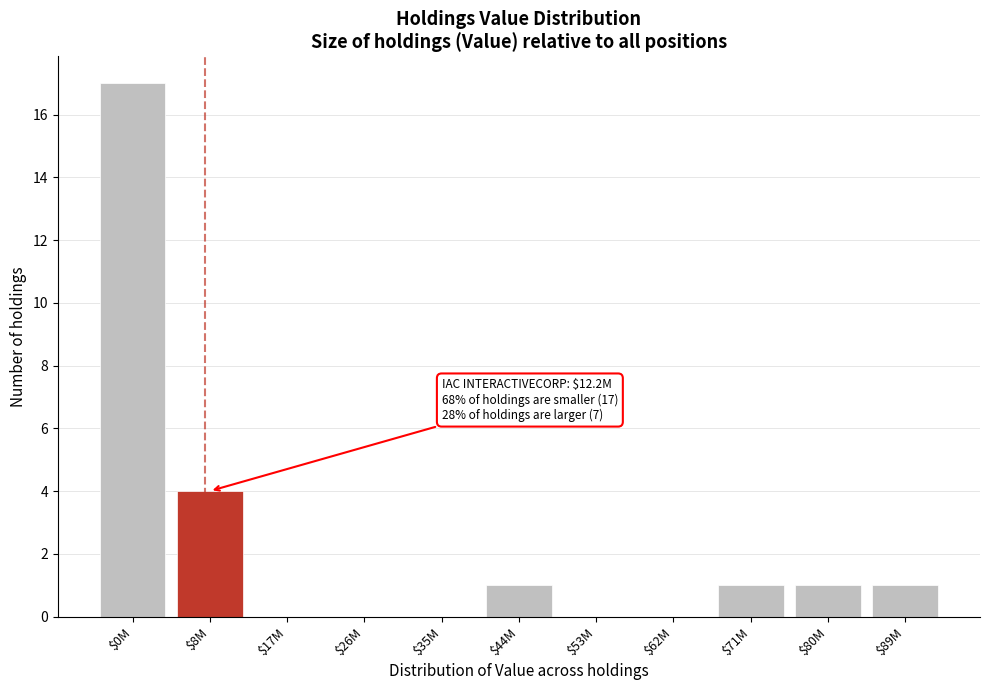

True or false: the data shows 0 at $26M.

True